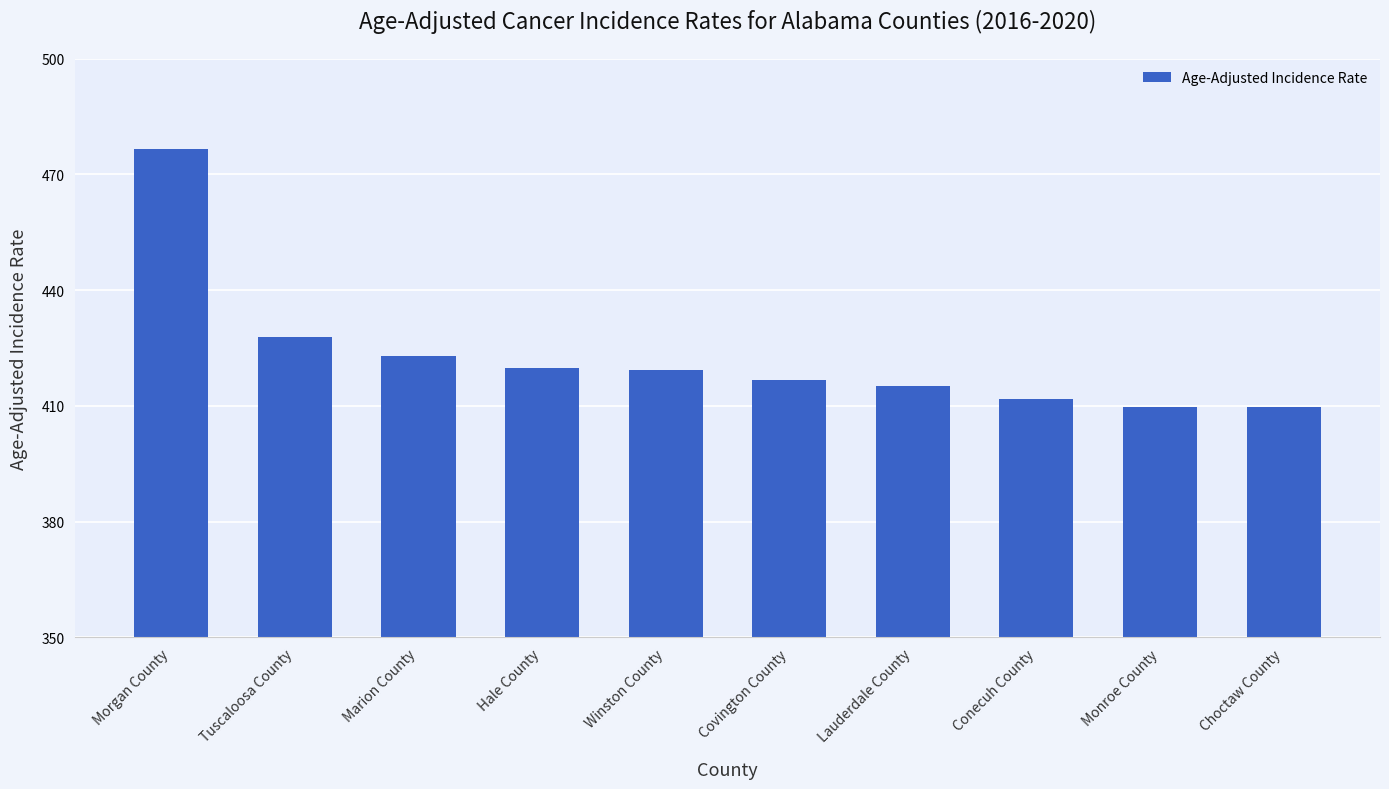

What is the greatest value displayed?

476.5